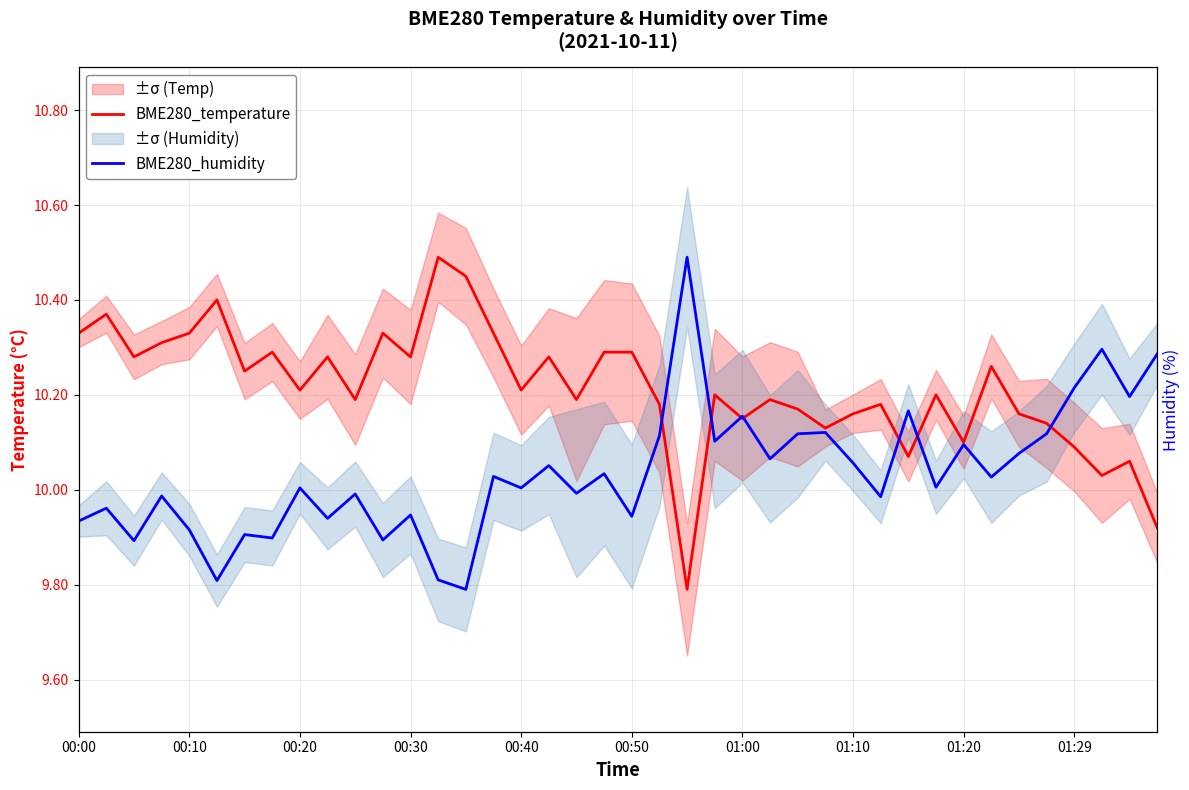

The value of BME280_temperature at 01:00 is 10.2. True or false?

True